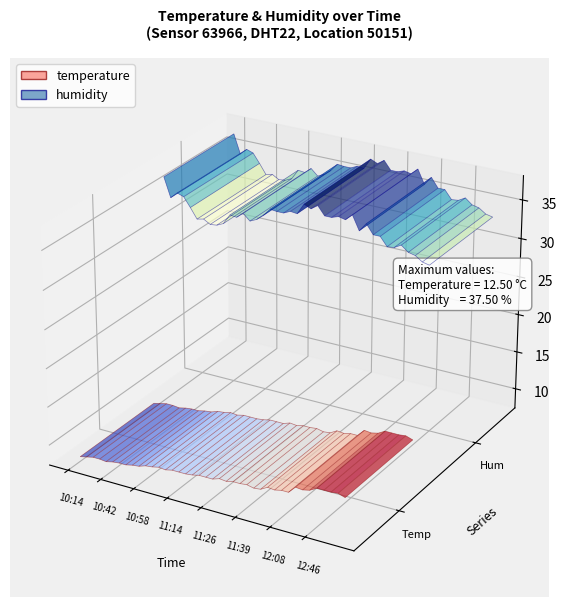

Reading left to right, what are all the values shown in this chart?

temperature: 8.0	8.2	8.4	8.4	8.3	8.5	8.6	8.6	8.8	8.9	9.2	9.3	9.5	9.4	9.6	9.6	9.6	9.7	9.9	9.9	9.9	10.2	10.1	10.3	10.3	10.4	10.2	10.3	10.8	10.7	10.9	10.9	11.8	11.7	11.9	12.4	12.4	12.4	12.5	12.2
humidity: 36.8	34.3	35.1	34.8	33.6	32.3	32.5	32.0	32.1	32.5	33.8	33.7	34.4	33.6	34.0	34.7	35.7	35.6	35.6	36.0	35.9	37.3	36.9	37.5	36.4	36.4	36.7	36.5	37.3	35.5	36.6	35.4	35.4	34.3	34.4	34.9	34.2	34.0	33.4	33.2